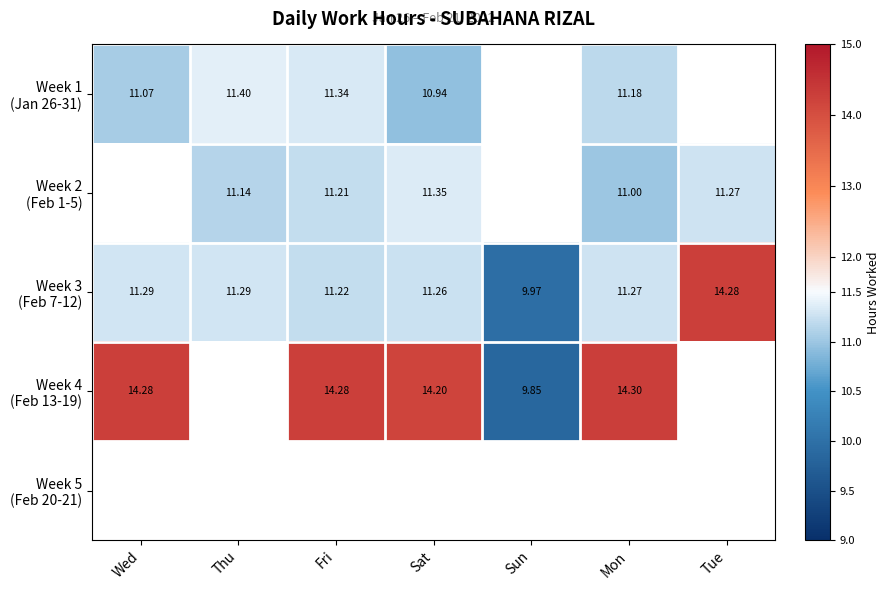

Which category has the highest value across all series?

Mon